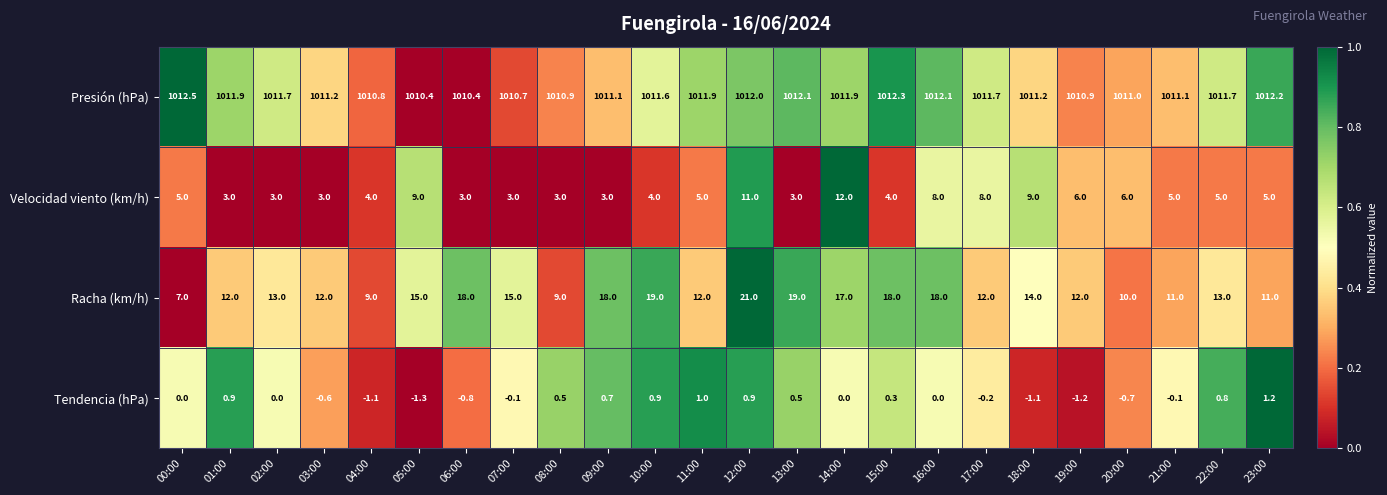

What is the maximum value for Tendencia (hPa)?

1.2